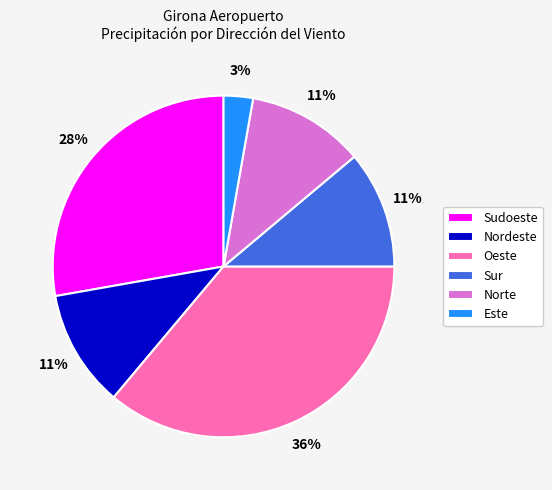

Does any single category account for the majority?

No